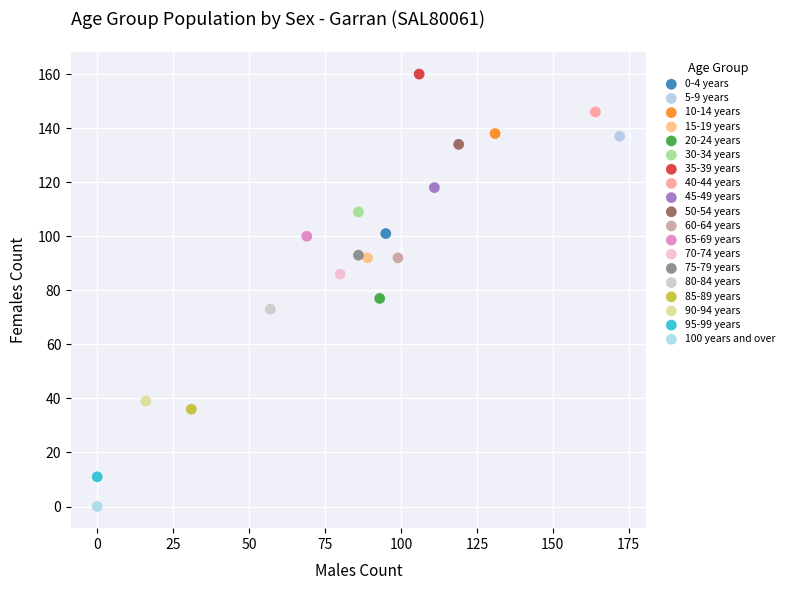

What are all the series names shown in the legend?

0-4 years, 5-9 years, 10-14 years, 15-19 years, 20-24 years, 30-34 years, 35-39 years, 40-44 years, 45-49 years, 50-54 years, 60-64 years, 65-69 years, 70-74 years, 75-79 years, 80-84 years, 85-89 years, 90-94 years, 95-99 years, 100 years and over